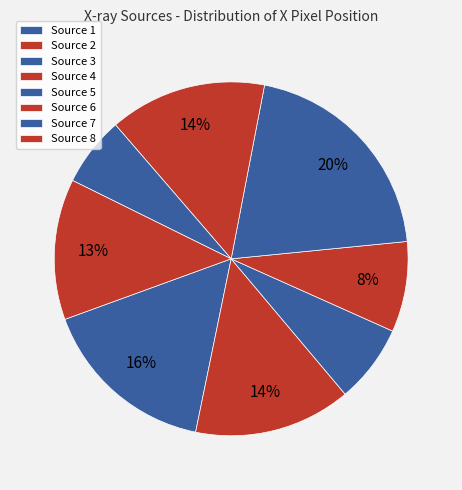

Count the number of slices in the pie.

8